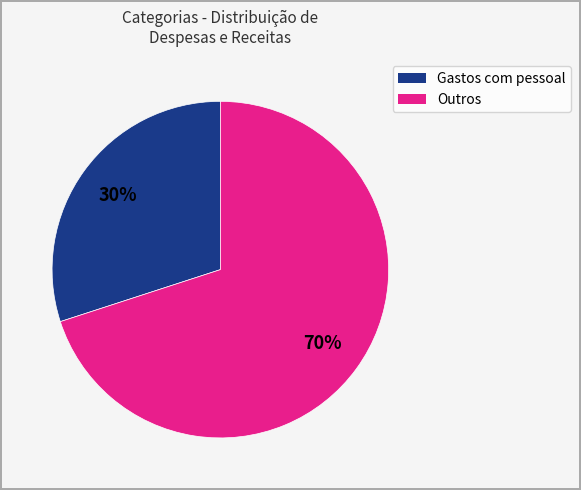

Is there any slice that represents more than half of the pie?

Yes